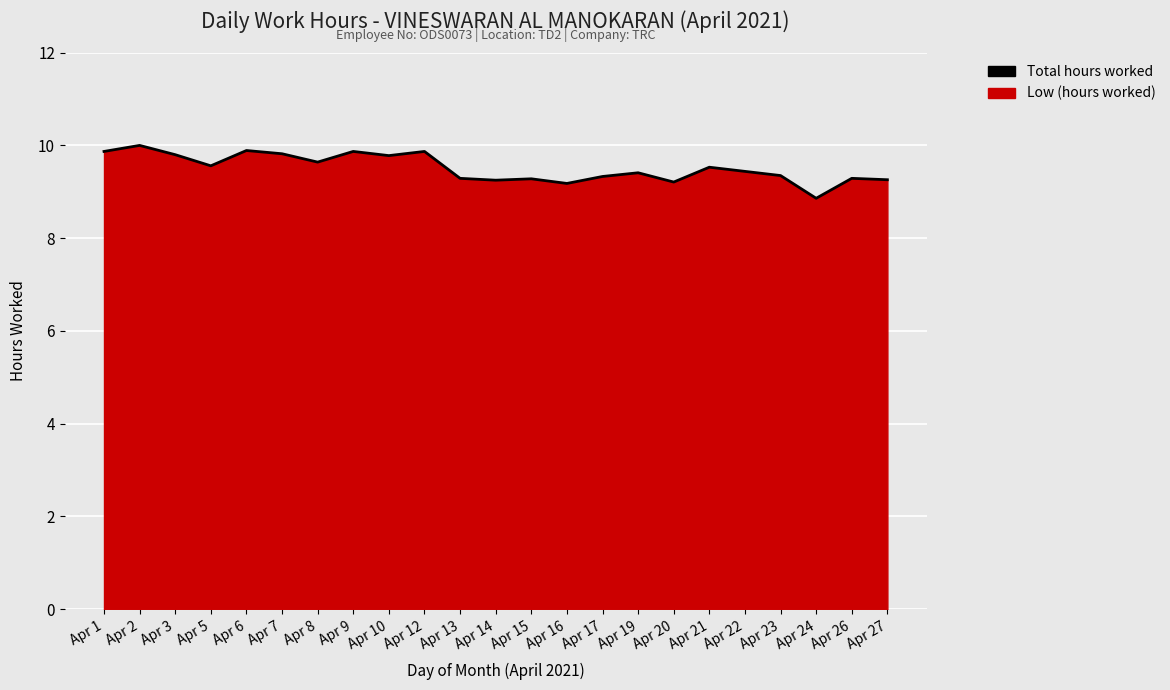

What is the sum of the values at Apr 12 and Apr 9?

19.7